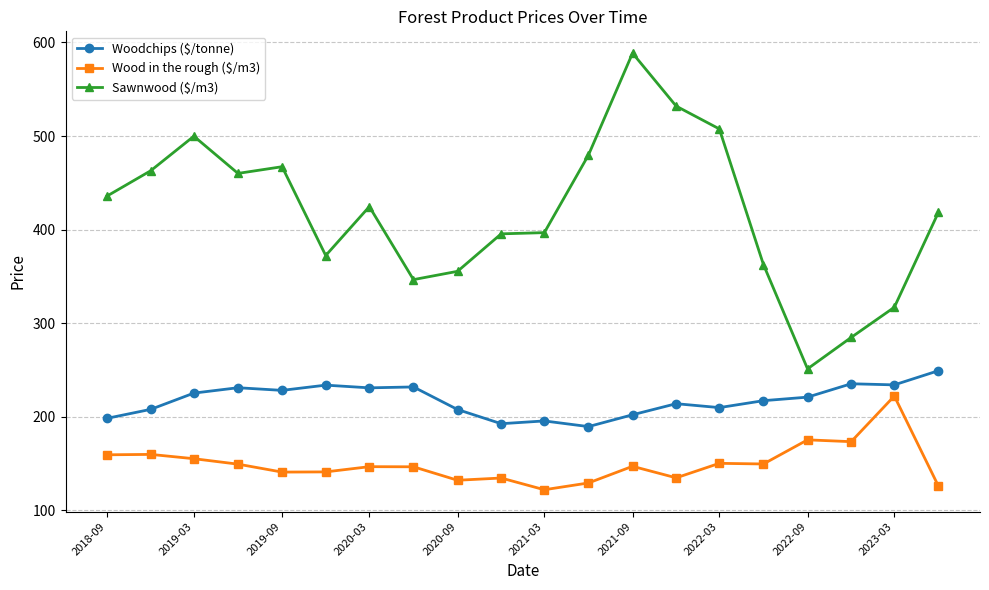

Which series has the widest spread of values?

Sawnwood ($/m3)